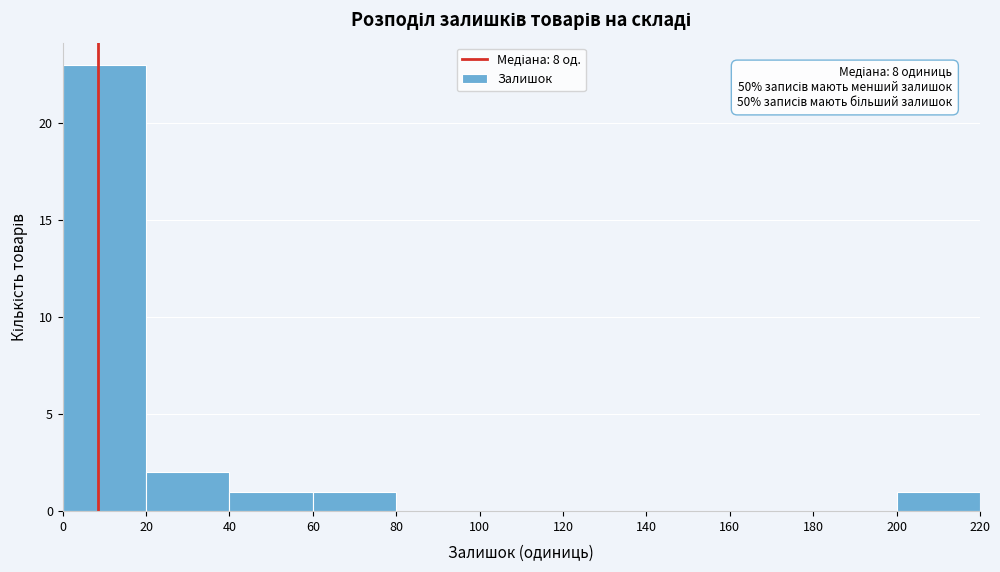

Over which range of the x-axis is the bar tallest?

0 to 20